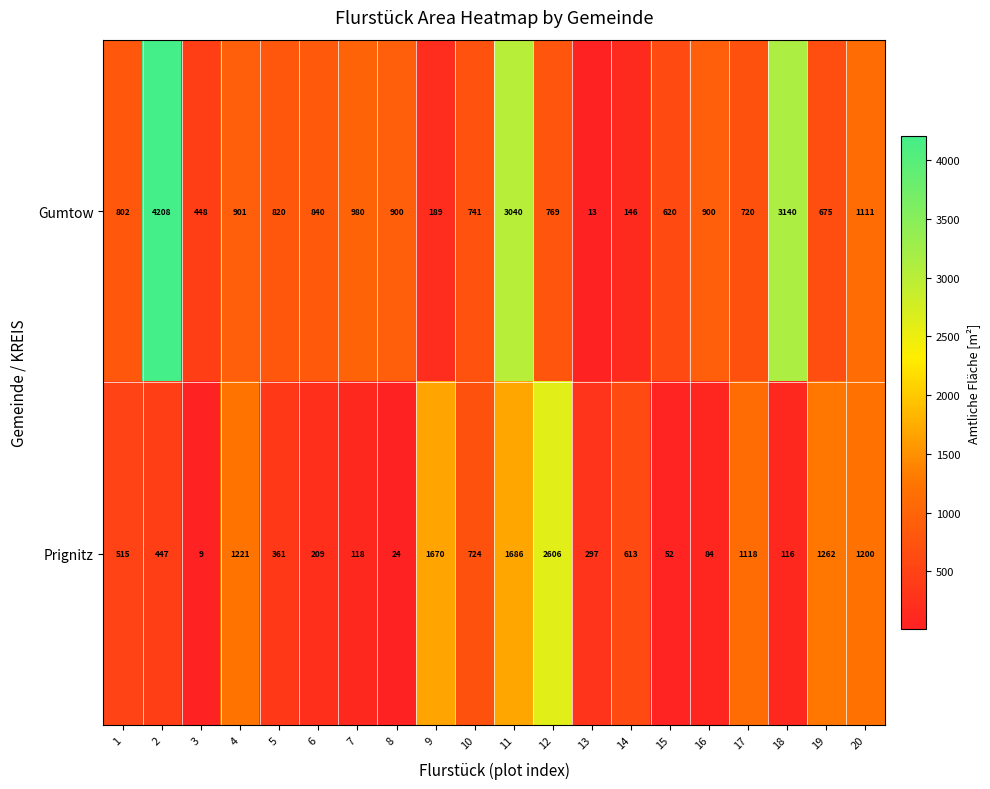

Which category has the lowest value across all series?

3